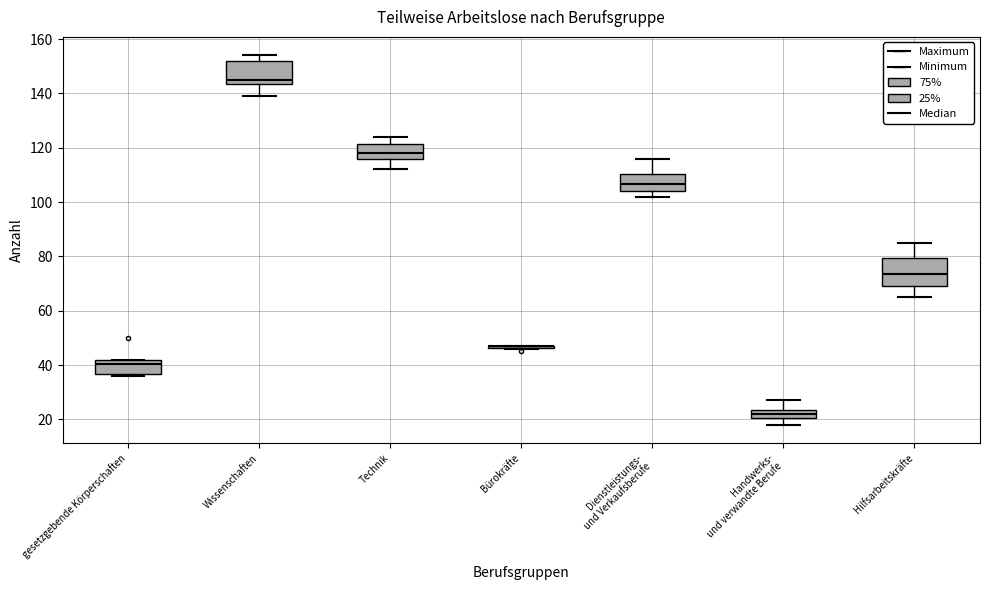

Where is the upper edge of the box for Technik on the y-axis? The values are not printed on the chart, so give them approximately, as read against the axis.

122